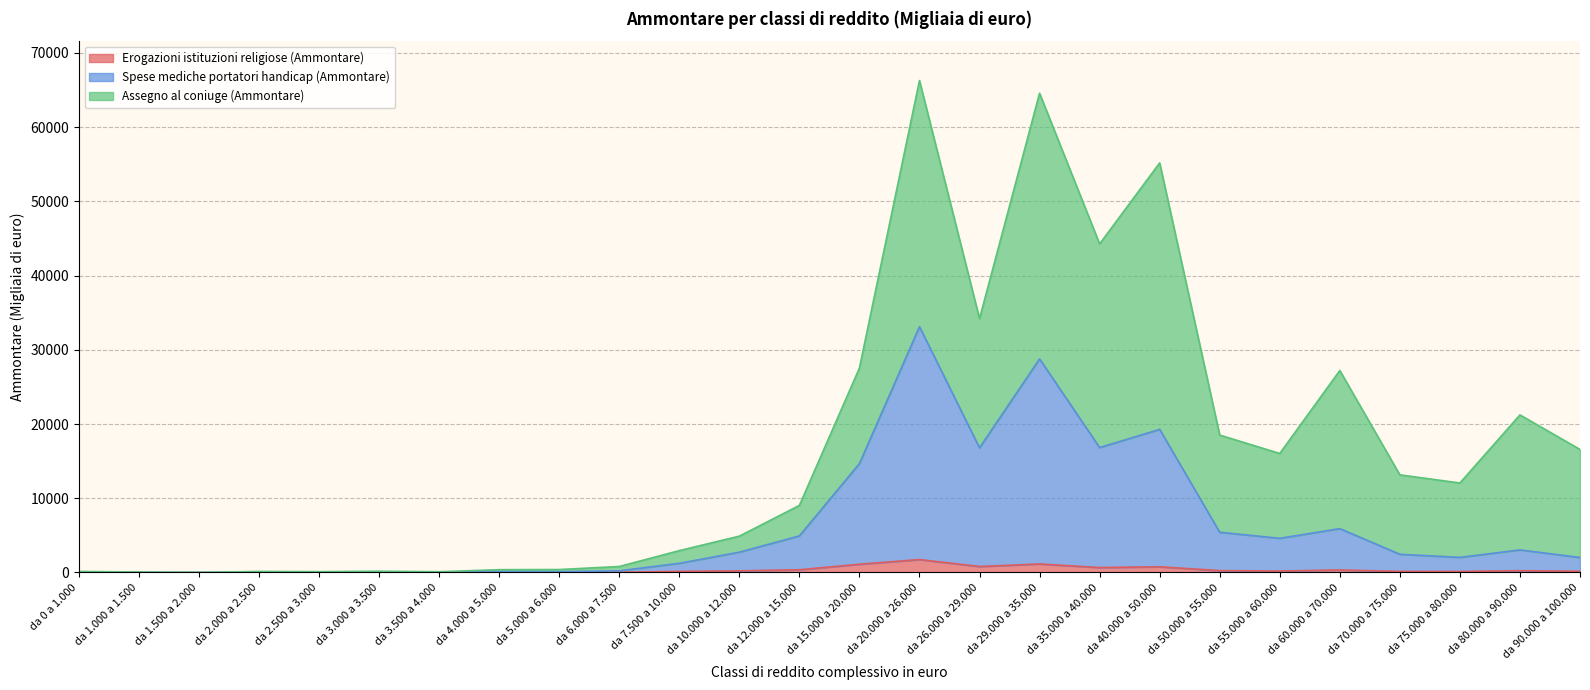

How many values in the Spese mediche portatori handicap (Ammontare) series exceed 2455?

12